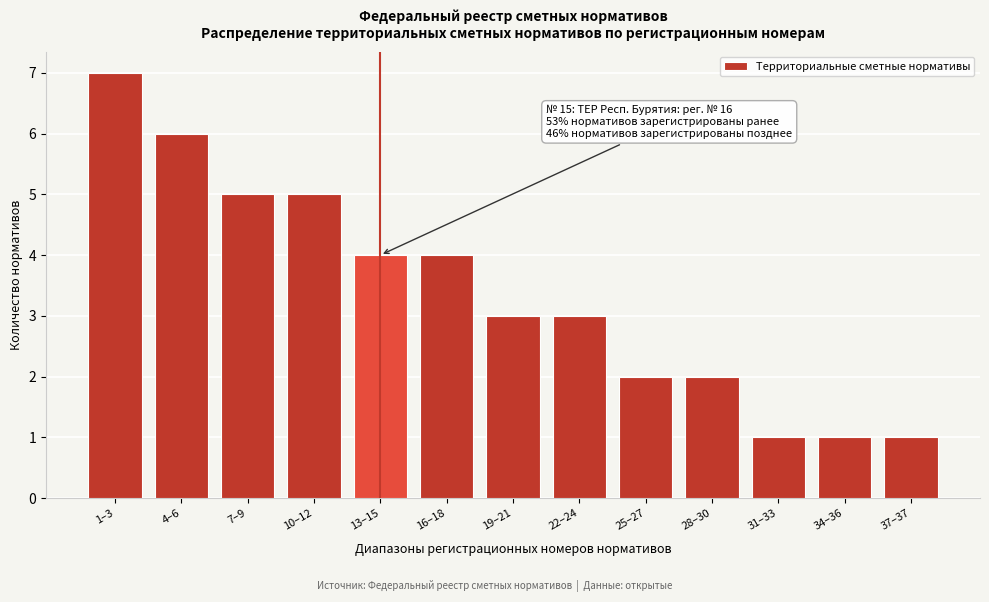

Reading left to right, extract all data points from this chart.

1–3=7	4–6=6	7–9=5	10–12=5	13–15=4	16–18=4	19–21=3	22–24=3	25–27=2	28–30=2	31–33=1	34–36=1	37–37=1